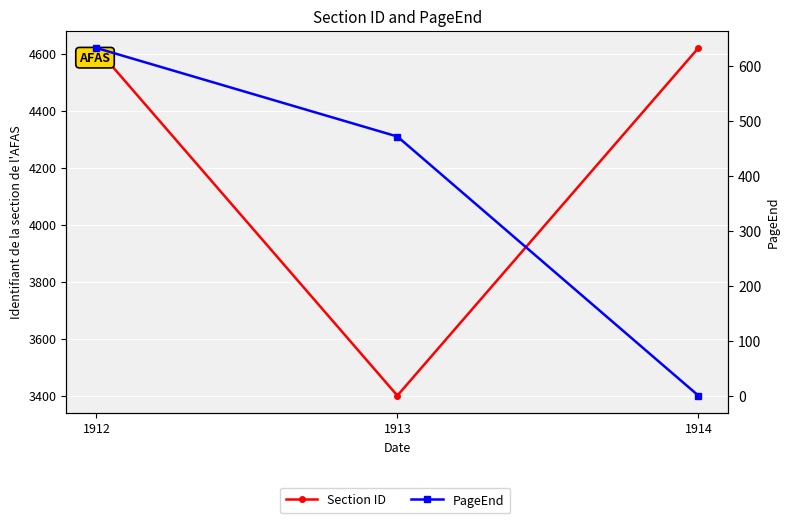

At 1913, list the series in order from smallest to largest.

PageEnd, Section ID